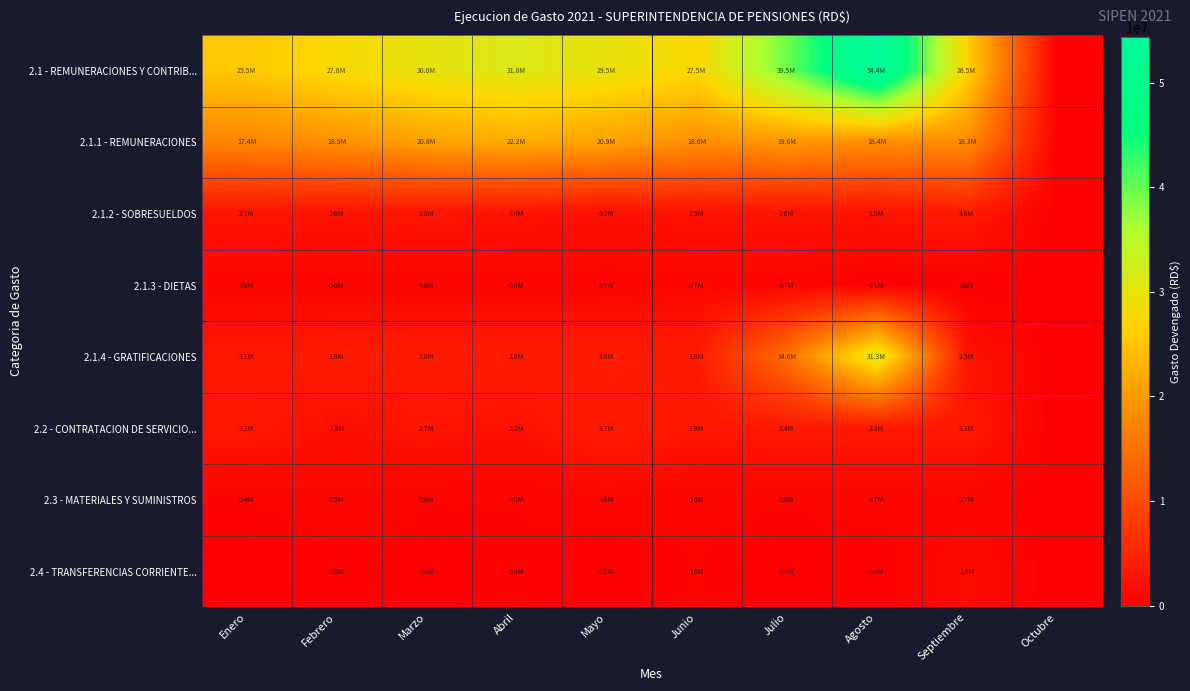

Reading left to right, extract all data points from this chart.

2.1 - REMUNERACIONES Y CONTRIB...: Enero=25519151.2	Febrero=27836717.8	Marzo=29956849.4	Abril=31048731.4	Mayo=29549160.8	Junio=27512316.4	Julio=39523488.5	Agosto=54368636.9	Septiembre=26542897.6	Octubre=0.0
2.1.1 - REMUNERACIONES: Enero=17406428.8	Febrero=18897243.9	Marzo=20756608.7	Abril=22220692.0	Mayo=20928372.7	Junio=18622807.9	Julio=19645165.0	Agosto=18438381.3	Septiembre=18308442.5	Octubre=0.0
2.1.2 - SOBRESUELDOS: Enero=2740183.1	Febrero=2583988.1	Marzo=2801754.9	Abril=2418185.1	Mayo=2174828.2	Junio=2452151.5	Julio=2592135.4	Agosto=2473152.7	Septiembre=3641371.5	Octubre=0.0
2.1.3 - DIETAS: Enero=576818.9	Febrero=603382.7	Marzo=636382.7	Abril=648382.7	Mayo=651382.7	Junio=695580.2	Julio=693267.7	Agosto=102000.0	Septiembre=42000.0	Octubre=0.0
2.1.4 - GRATIFICACIONES: Enero=3102761.8	Febrero=3763741.7	Marzo=3773741.7	Abril=3763908.3	Mayo=3803343.3	Junio=3750957.9	Julio=14576536.1	Agosto=31298956.4	Septiembre=2513695.6	Octubre=0.0
2.2 - CONTRATACION DE SERVICIO...: Enero=3154984.6	Febrero=1883793.4	Marzo=2718425.0	Abril=2203898.1	Mayo=3658506.8	Junio=2861364.2	Julio=3398881.4	Agosto=3259935.0	Septiembre=3294163.9	Octubre=0.0
2.3 - MATERIALES Y SUMINISTROS: Enero=437069.4	Febrero=924799.2	Marzo=551831.2	Abril=543724.9	Mayo=804636.0	Junio=571115.7	Julio=609575.0	Agosto=690507.5	Septiembre=744000.0	Octubre=0.0
2.4 - TRANSFERENCIAS CORRIENTE...: Enero=0.0	Febrero=187912.5	Marzo=153856.2	Abril=461356.2	Mayo=61356.2	Junio=555006.2	Julio=97797.9	Agosto=136297.9	Septiembre=1597797.9	Octubre=0.0